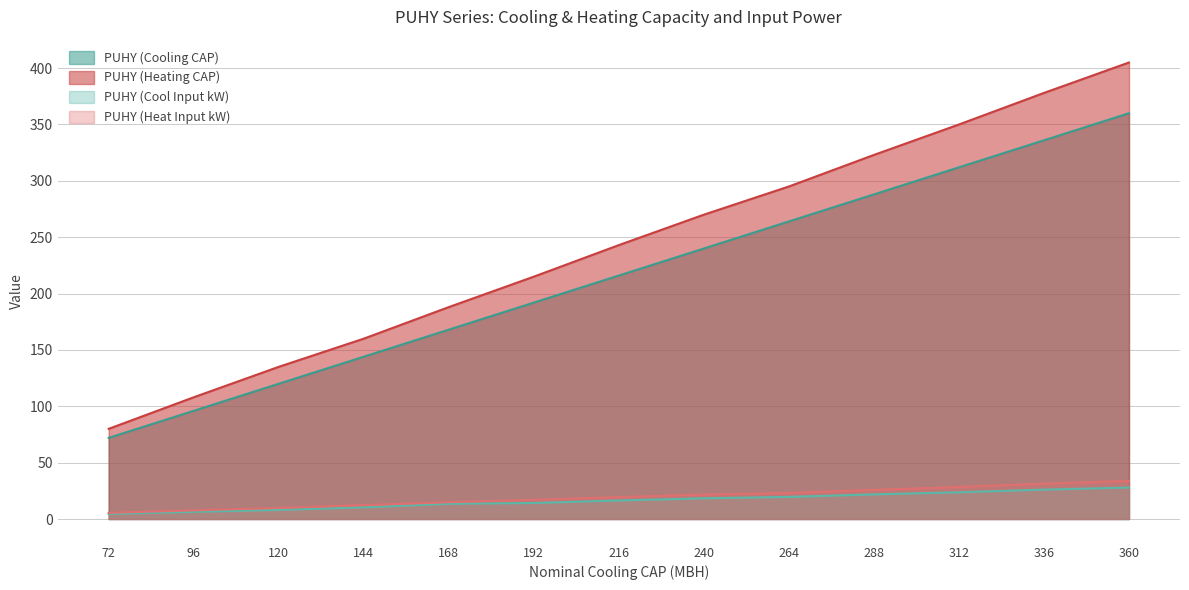

What is the minimum value shown in the chart?

4.5